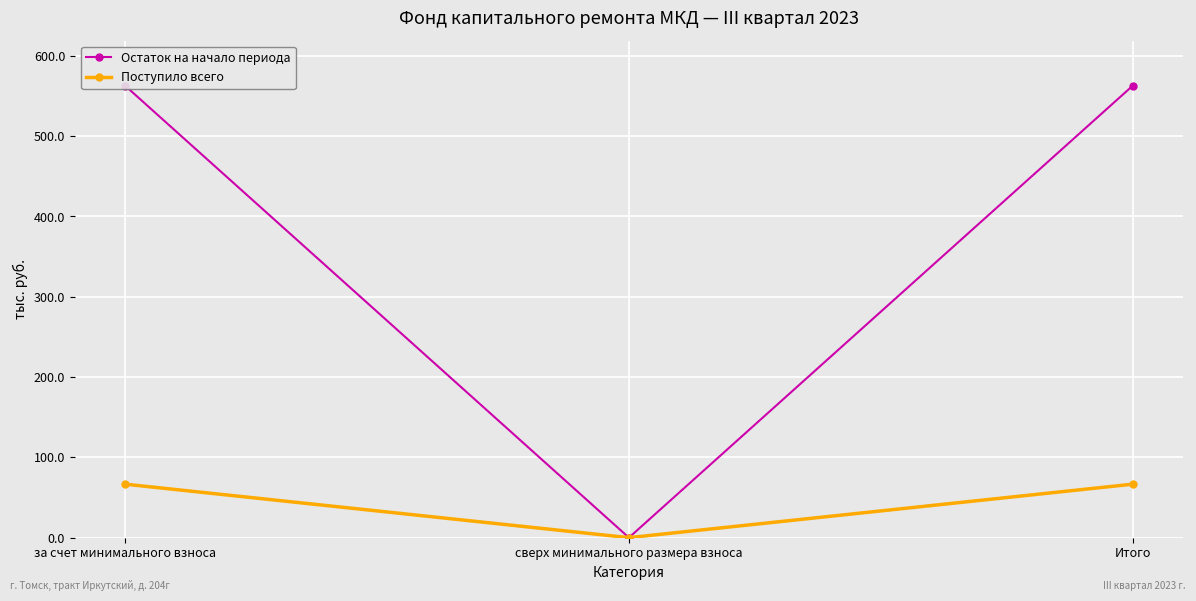

Which has a higher value, за счет минимального взноса or Итого?

за счет минимального взноса